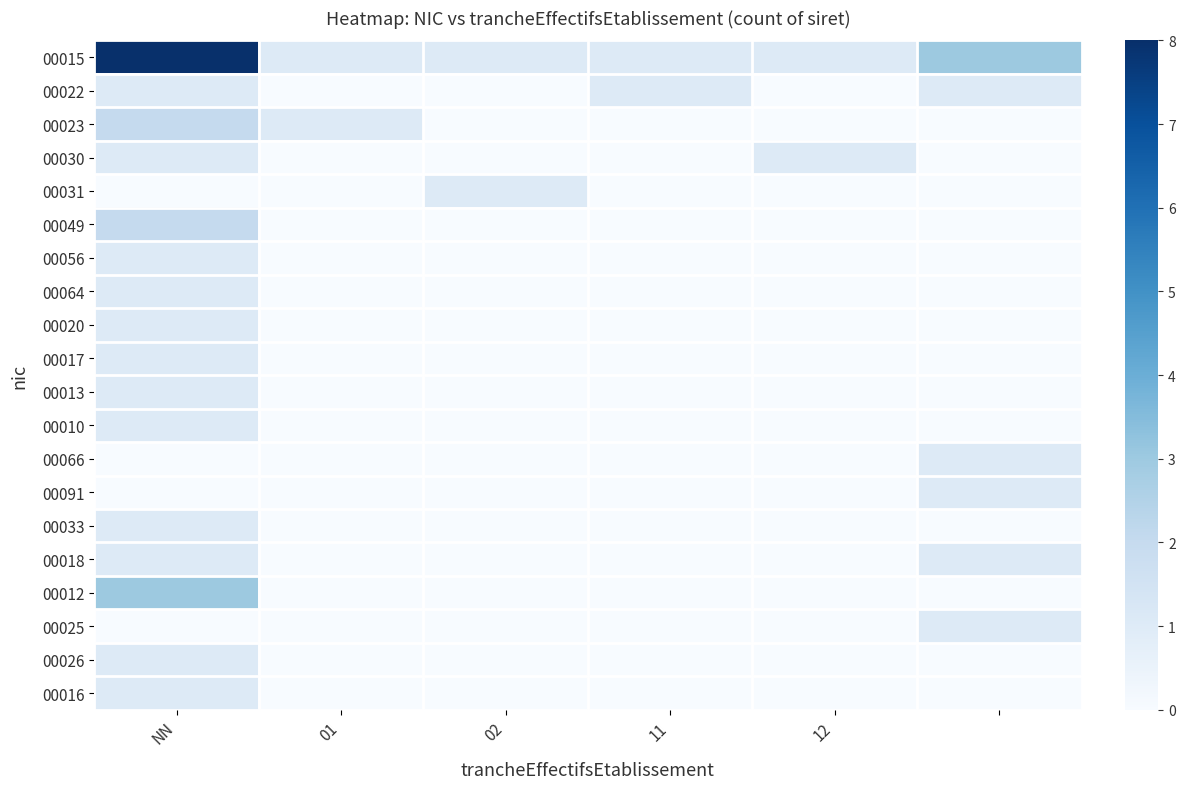

Reading left to right, list all the values displayed in this chart.

00015: 8	1	1	1	1	3
00022: 1	0	0	1	0	1
00023: 2	1	0	0	0	0
00030: 1	0	0	0	1	0
00031: 0	0	1	0	0	0
00049: 2	0	0	0	0	0
00056: 1	0	0	0	0	0
00064: 1	0	0	0	0	0
00020: 1	0	0	0	0	0
00017: 1	0	0	0	0	0
00013: 1	0	0	0	0	0
00010: 1	0	0	0	0	0
00066: 0	0	0	0	0	1
00091: 0	0	0	0	0	1
00033: 1	0	0	0	0	0
00018: 1	0	0	0	0	1
00012: 3	0	0	0	0	0
00025: 0	0	0	0	0	1
00026: 1	0	0	0	0	0
00016: 1	0	0	0	0	0